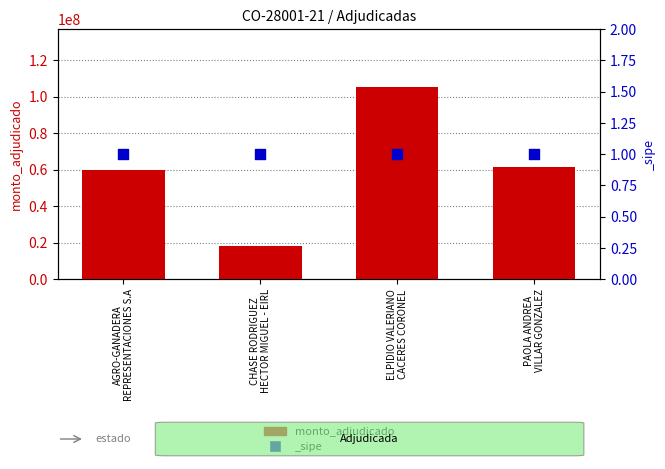

What is the change in value from ELPIDIO VALERIANO
CACERES CORONEL to PAOLA ANDREA
VILLAR GONZALEZ?

-44046000